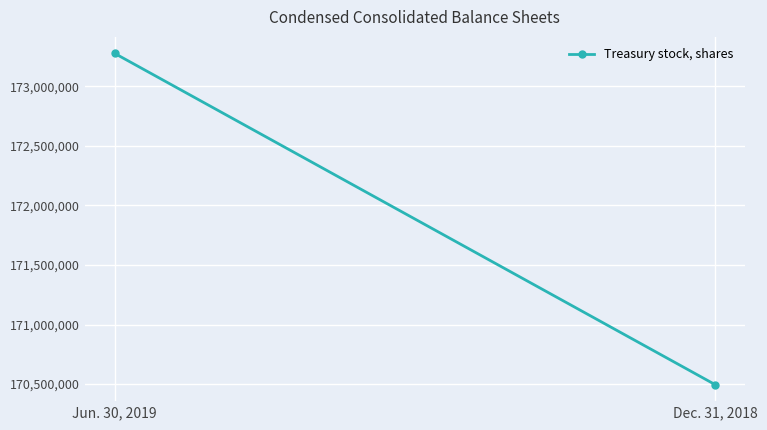

Count the values in the range 170495859 to 173275586.

2